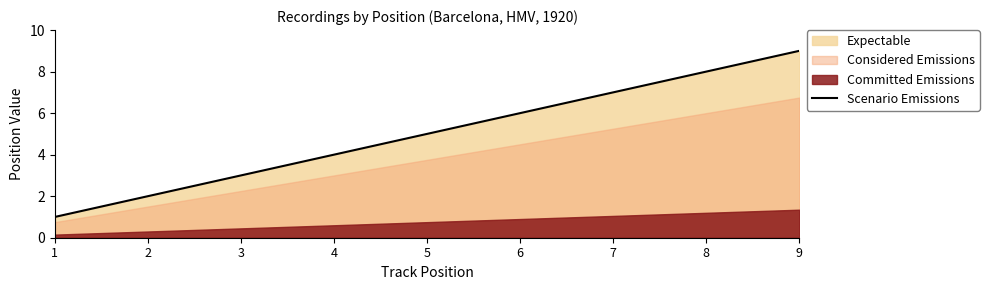

The chart shows a value of 9 at 9. True or false?

True